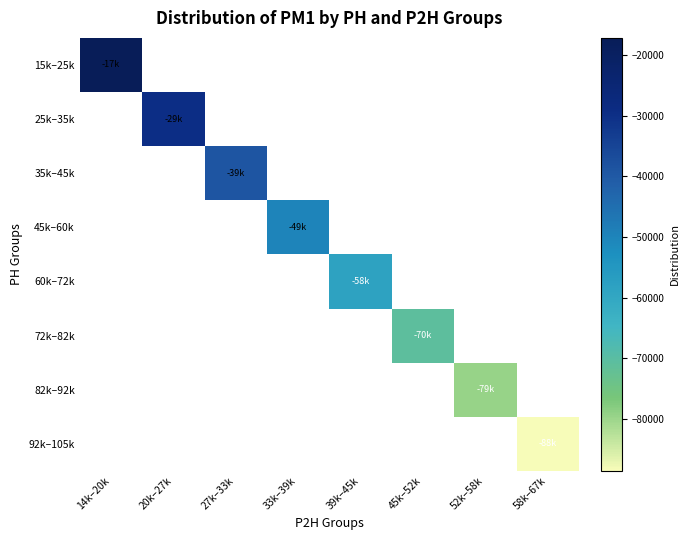

What is the smallest value displayed?

-88516.4